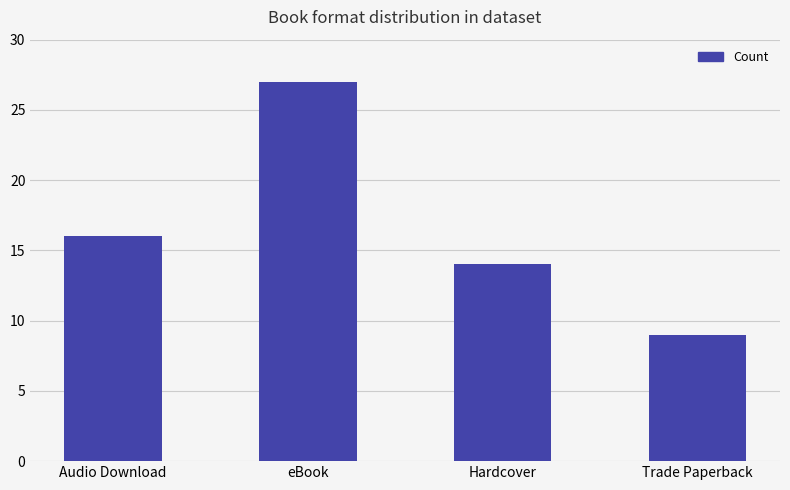

What is the label of the 2nd bar from the right?

Hardcover